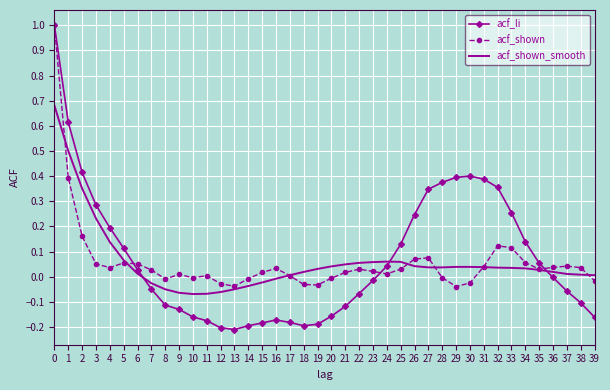

Which series has the widest spread of values?

acf_li